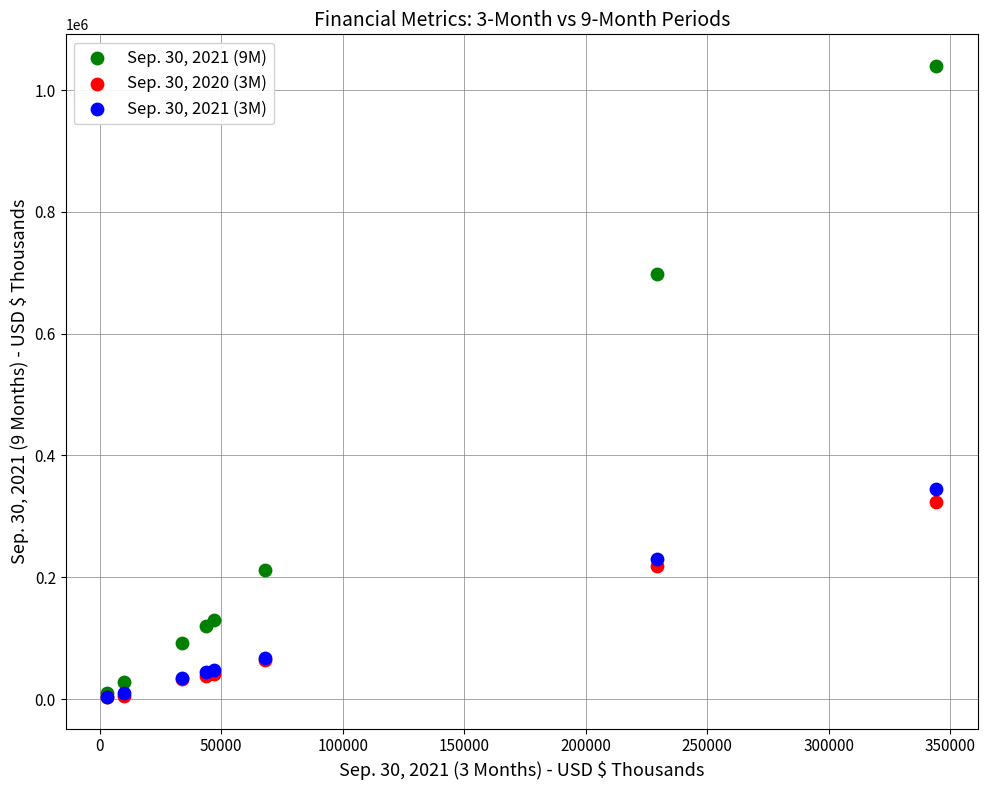

Which series contains the highest Y value?

Sep. 30, 2021 (9M)